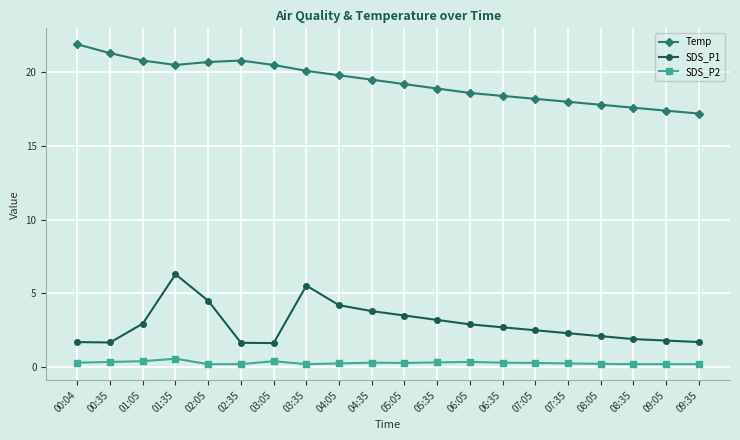

True or false: SDS_P2 and Temp intersect in this chart.

False